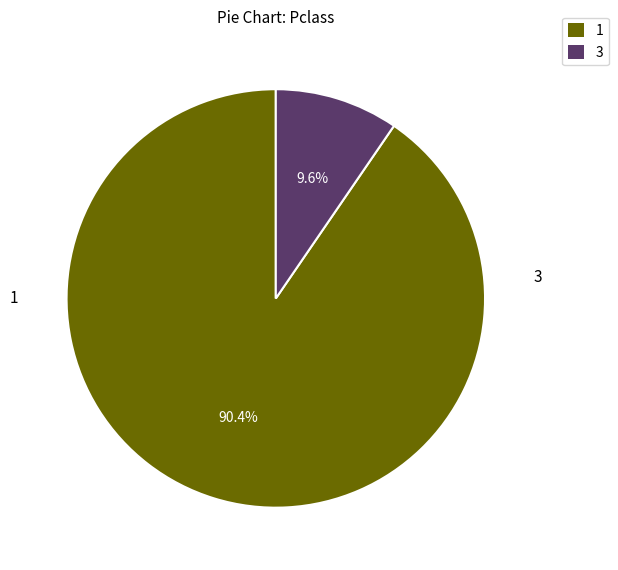

Is there a majority slice in this chart?

Yes